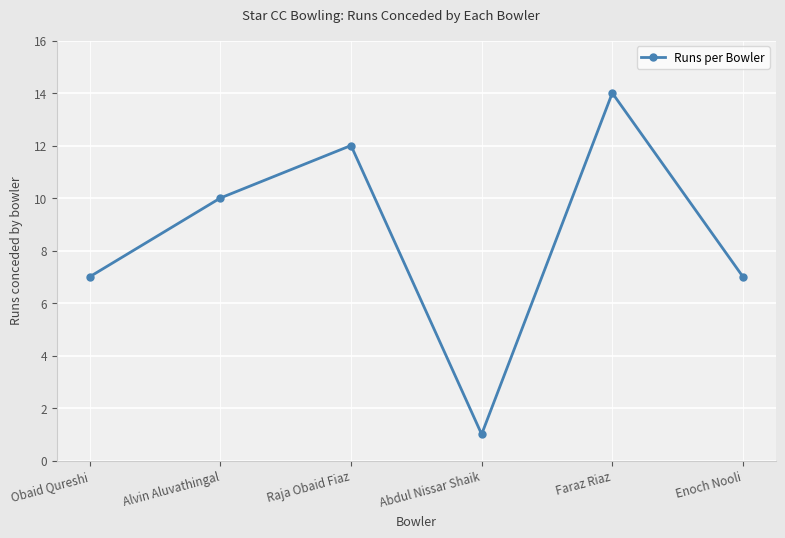

Does the chart have visible grid lines?

Yes